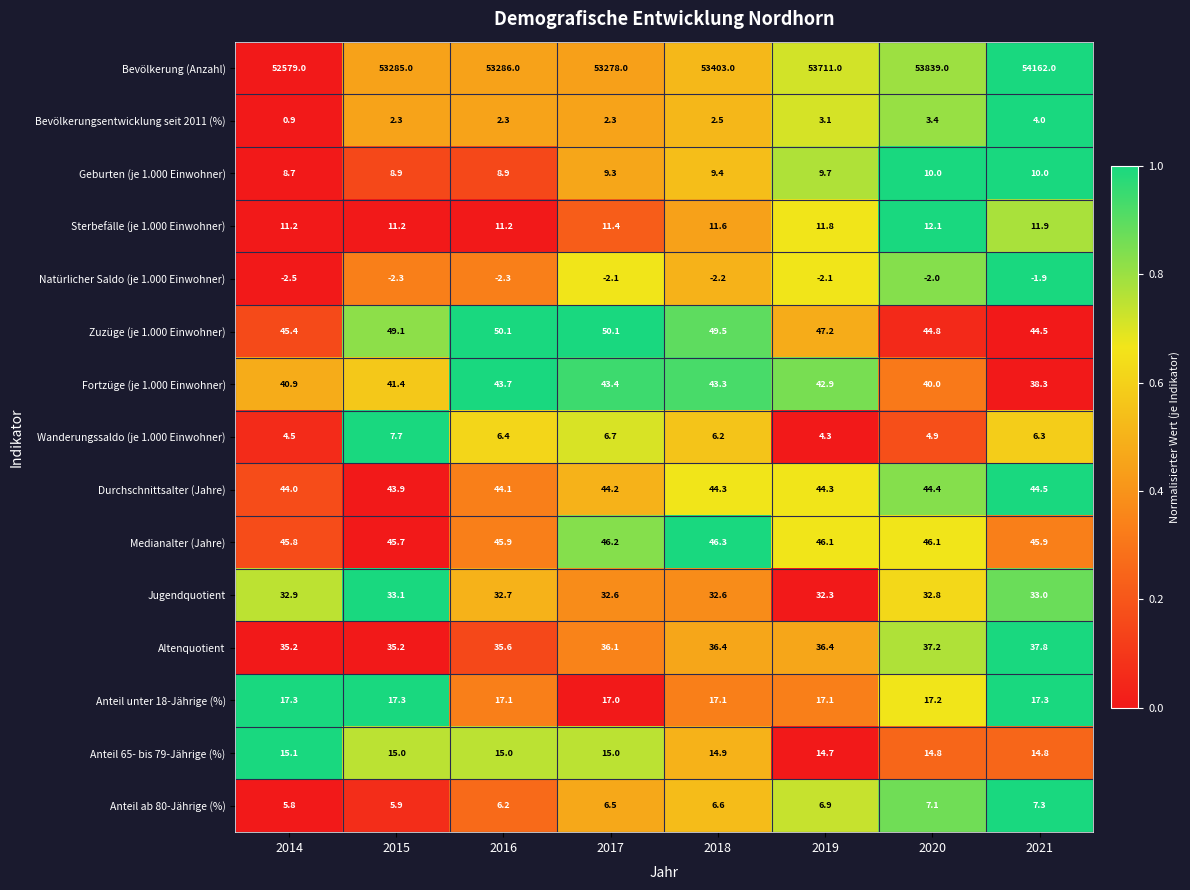

What is the approximate value of Anteil 65- bis 79-Jährige (%) at 2018?

14.9